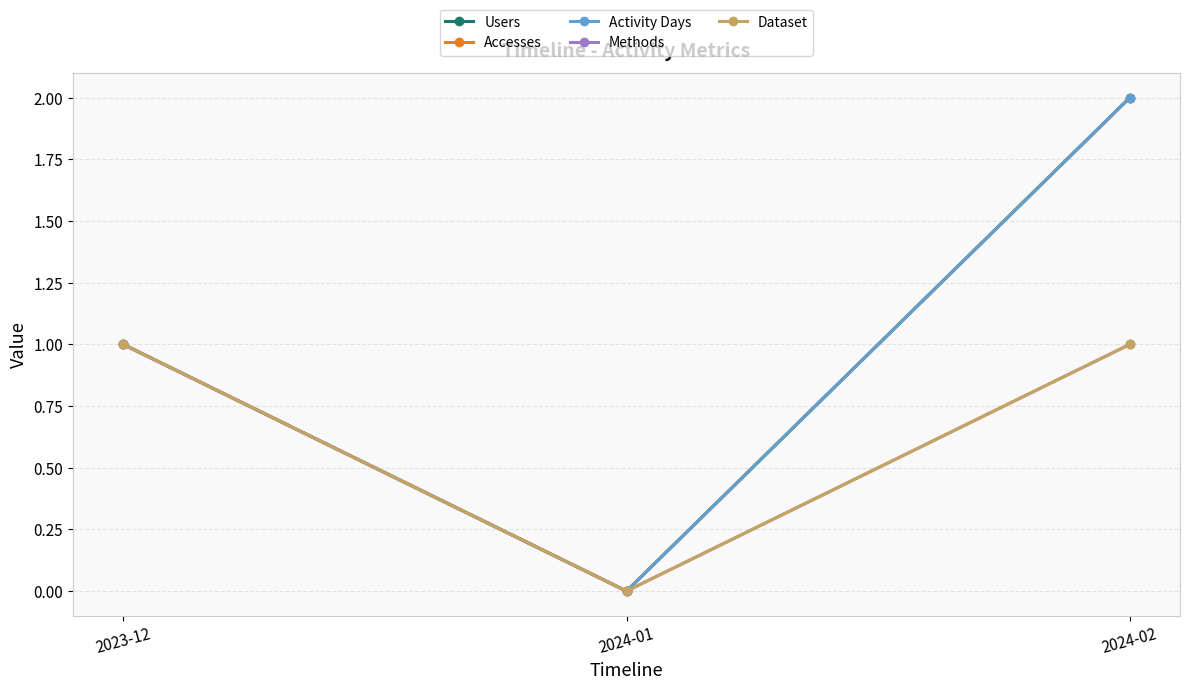

What is the label of the 2nd point from the right?

2024-01